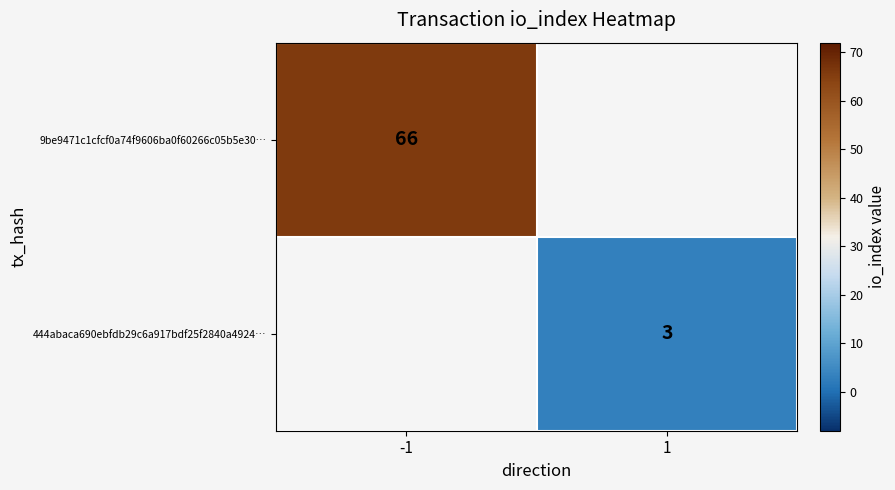

How many distinct data groups are displayed?

2